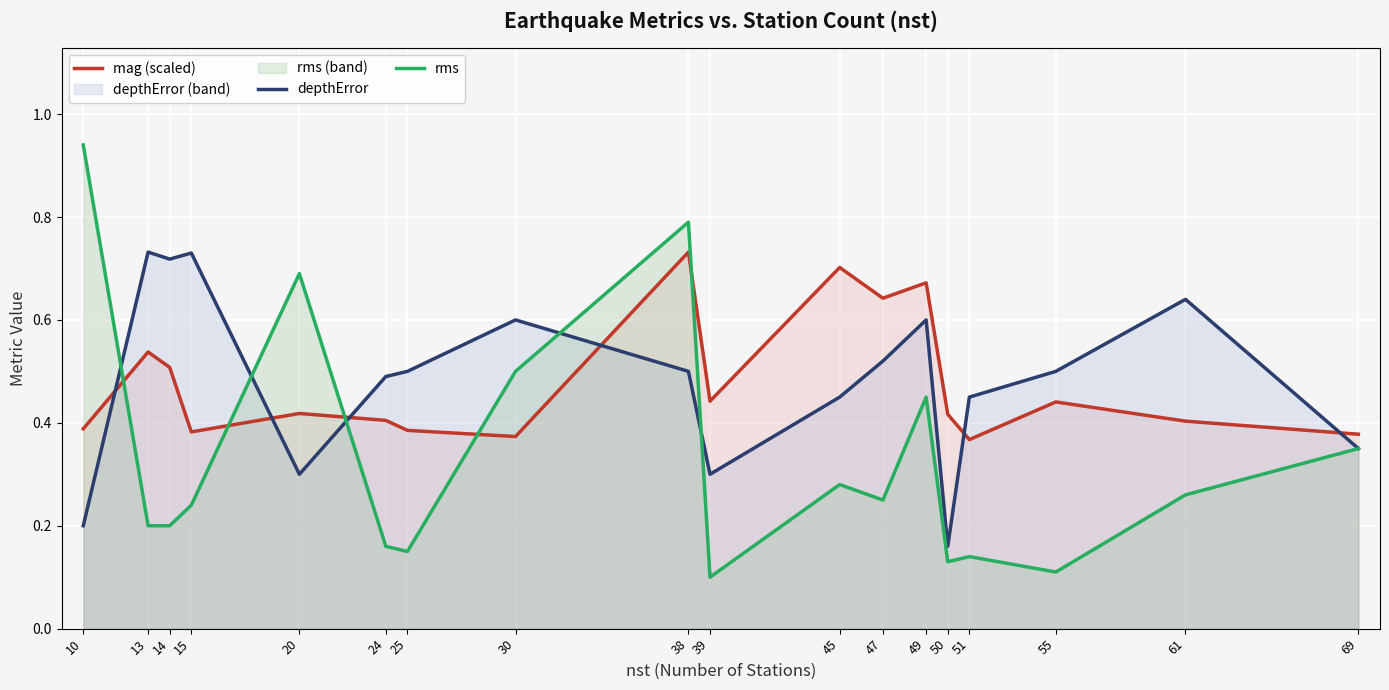

True or false: rms and mag (scaled) intersect in this chart.

True